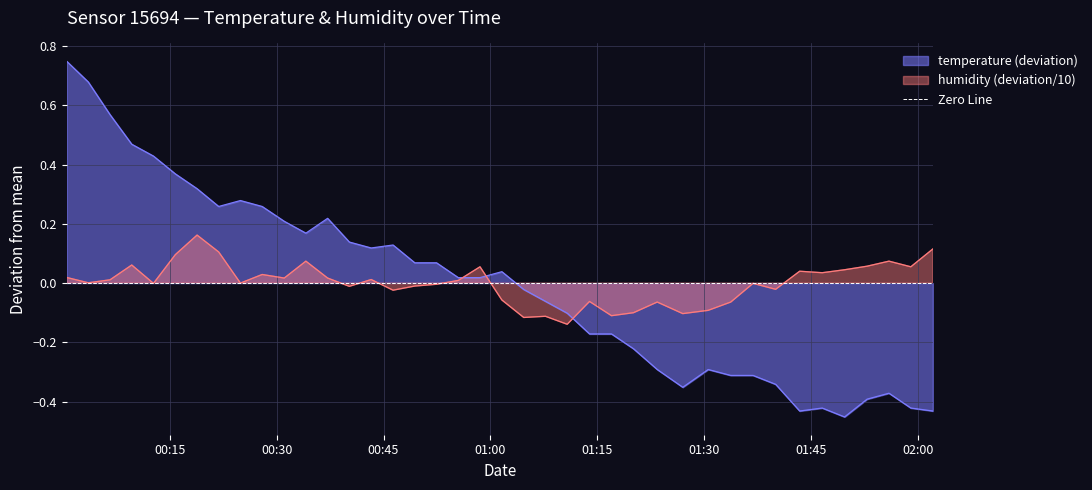

How many values in humidity are below zero?

18